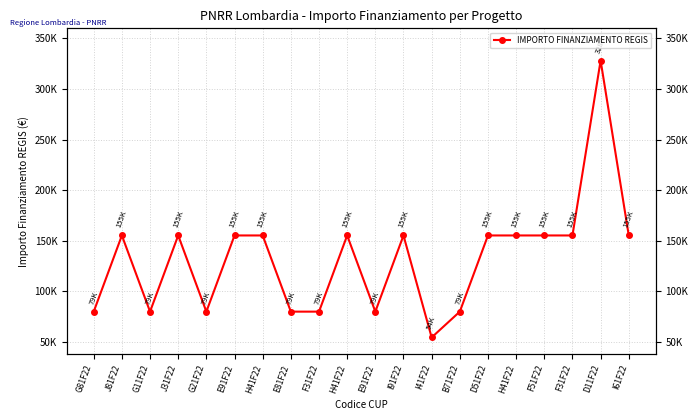

What is the difference between the maximum and minimum values?

273748